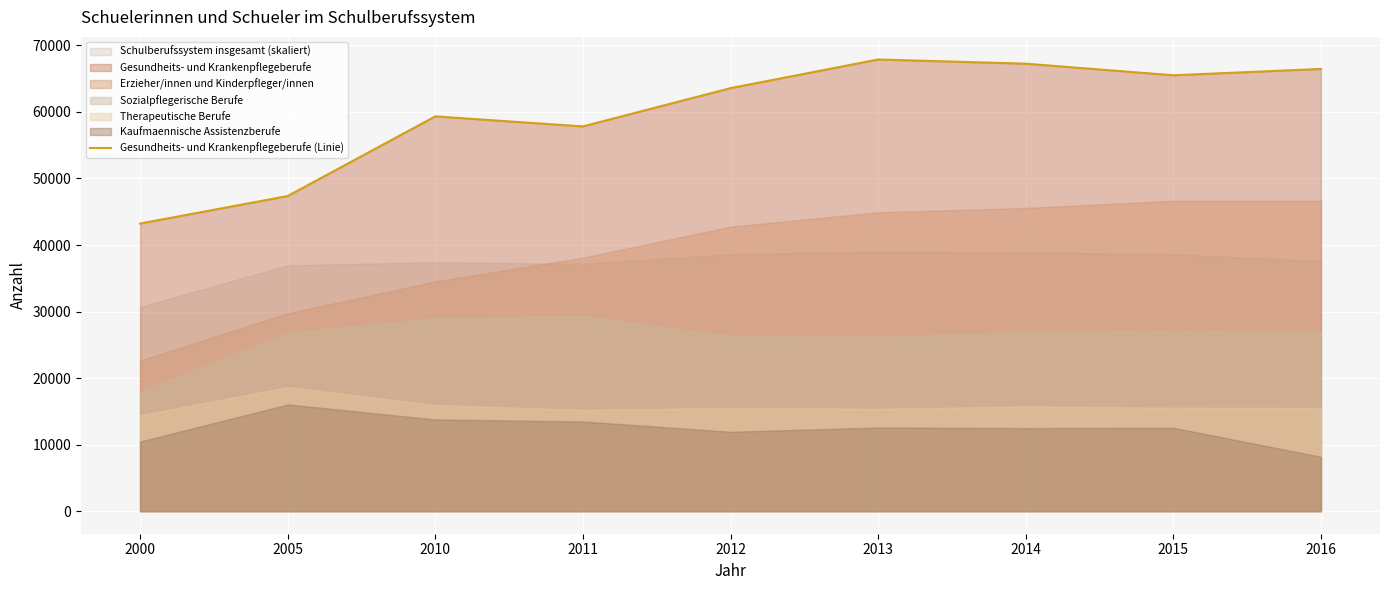

What is the approximate value at 2005, to the nearest 10?

47370